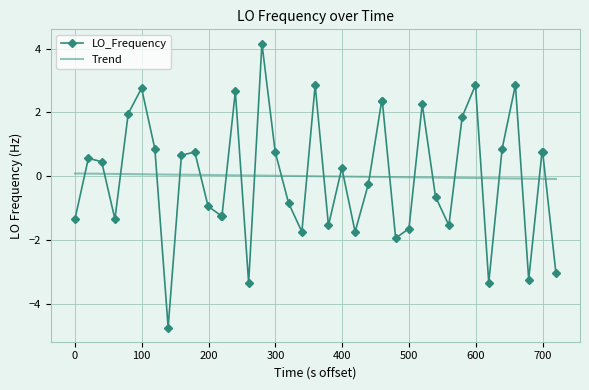

What is the minimum value shown in the chart?

-4.7